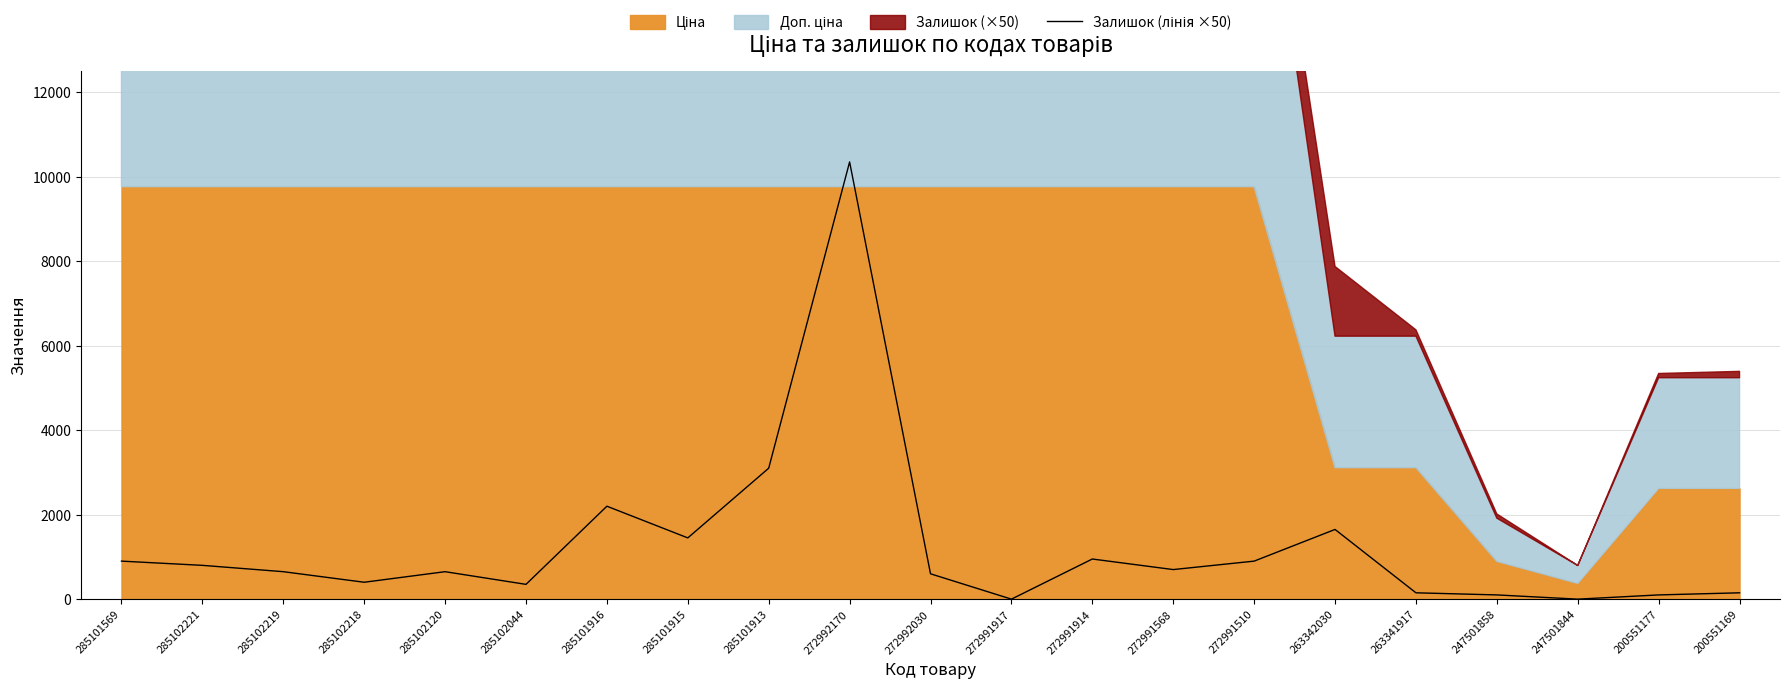

How many interior local peaks (higher than both neighbors) does the data have?

5